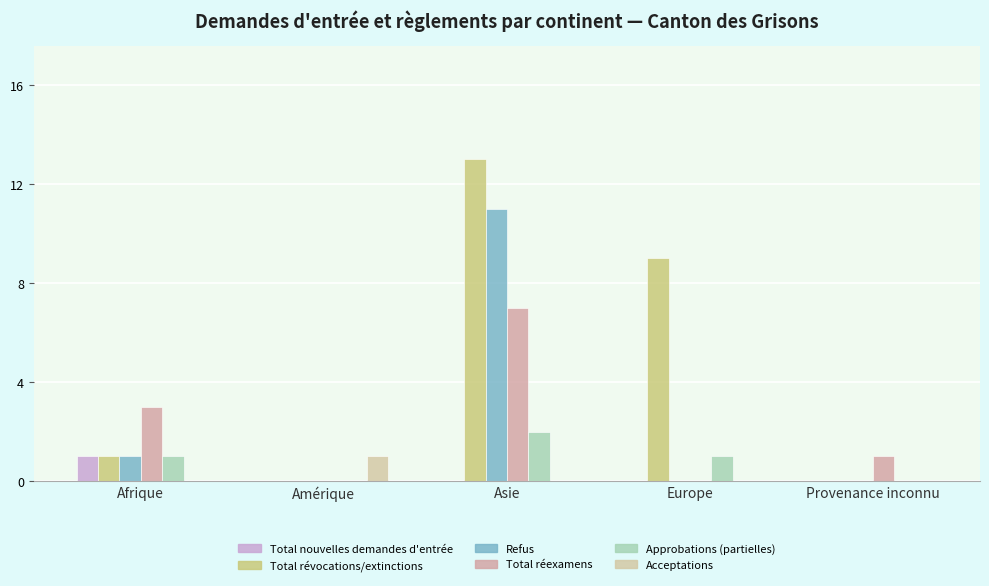

Does the chart contain stacked bars?

No